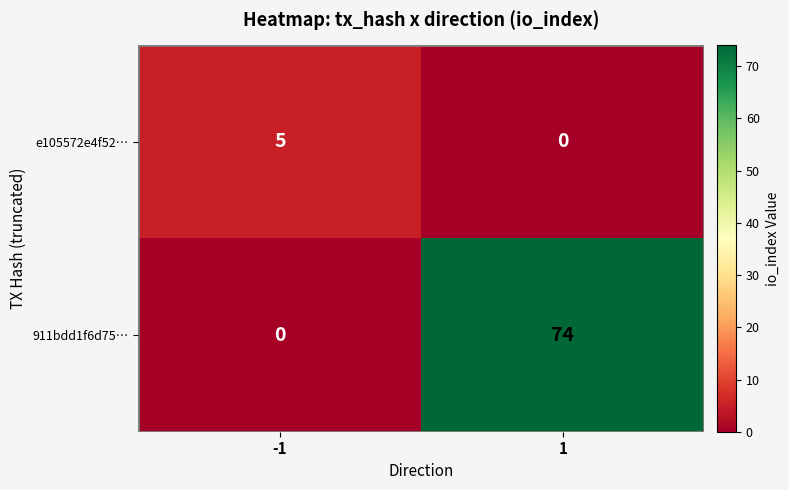

Read the e105572e4f52… value at -1.

5